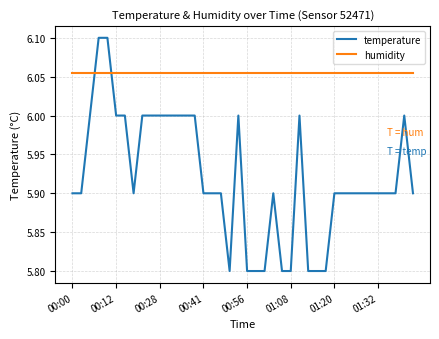

At how many categories does at least one series exceed 5?

40